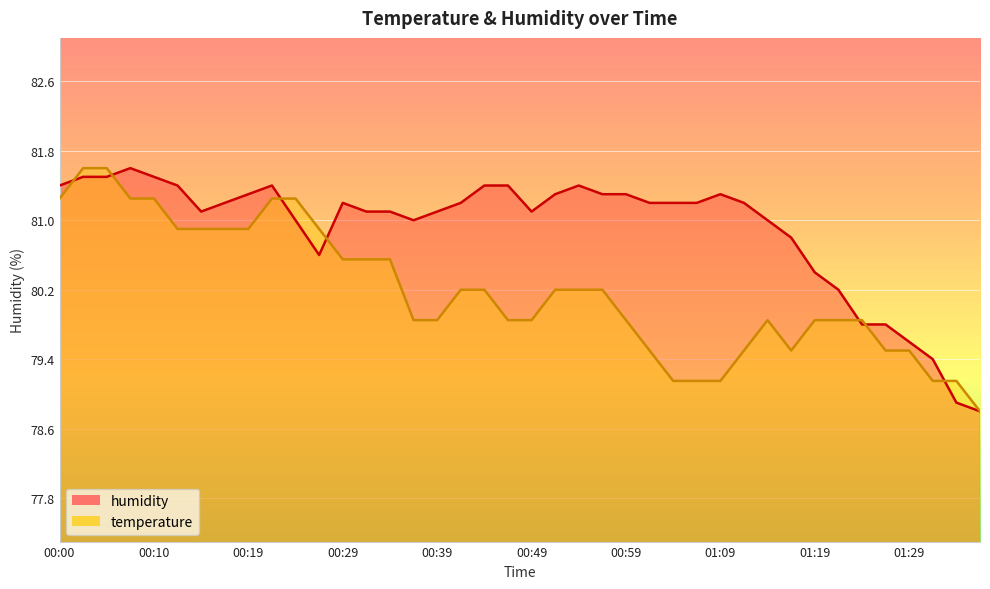

Reading left to right, transcribe all the data shown in this chart.

temperature: 81.2	81.6	81.6	81.2	81.2	80.9	80.9	80.9	80.9	81.2	81.2	80.9	80.5	80.5	80.5	79.8	79.8	80.2	80.2	79.8	79.8	80.2	80.2	80.2	79.8	79.5	79.2	79.2	79.2	79.5	79.8	79.5	79.8	79.8	79.8	79.5	79.5	79.2	79.2	78.8
humidity: 81.4	81.5	81.5	81.6	81.5	81.4	81.1	81.2	81.3	81.4	81.0	80.6	81.2	81.1	81.1	81.0	81.1	81.2	81.4	81.4	81.1	81.3	81.4	81.3	81.3	81.2	81.2	81.2	81.3	81.2	81.0	80.8	80.4	80.2	79.8	79.8	79.6	79.4	78.9	78.8